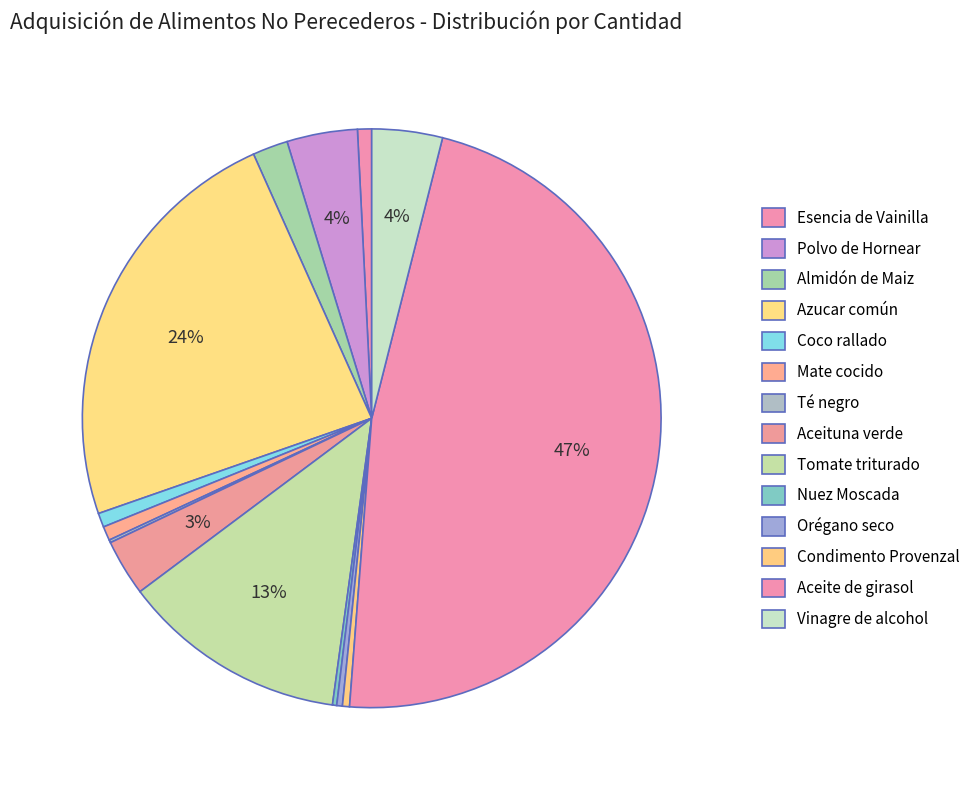

Which has a higher value, Té negro or Coco rallado?

Coco rallado